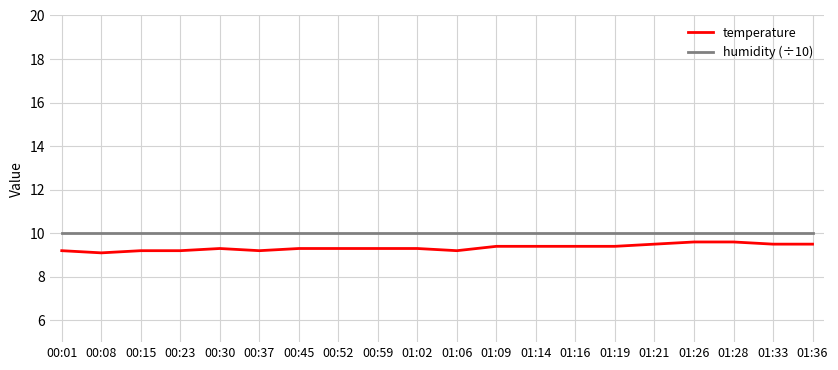

True or false: humidity (÷10) has a value of 10.0 at 01:02.

True